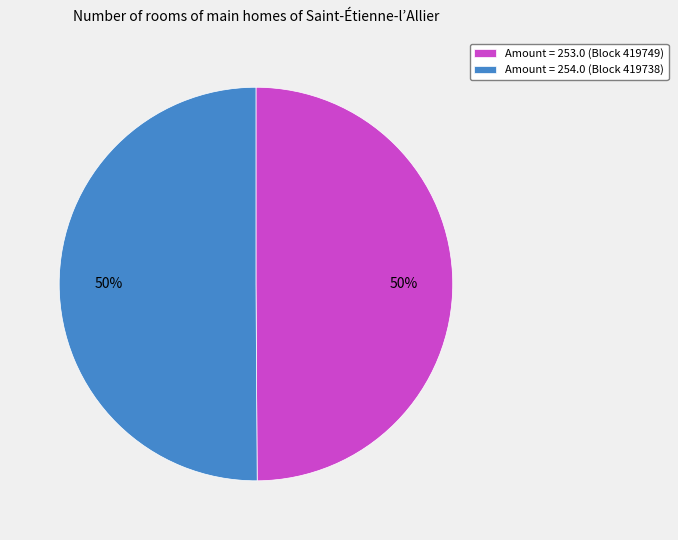

To the nearest percent, what is the average slice percentage?

50%